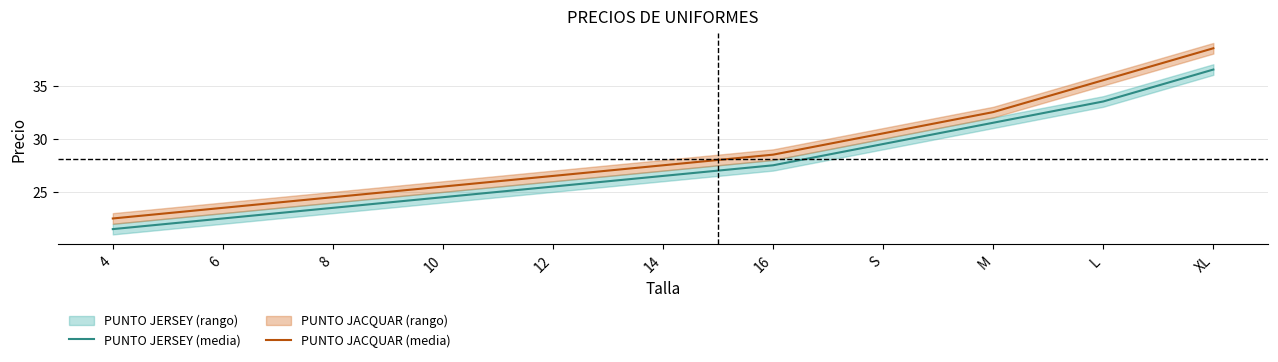

What position from the right is 8?

9